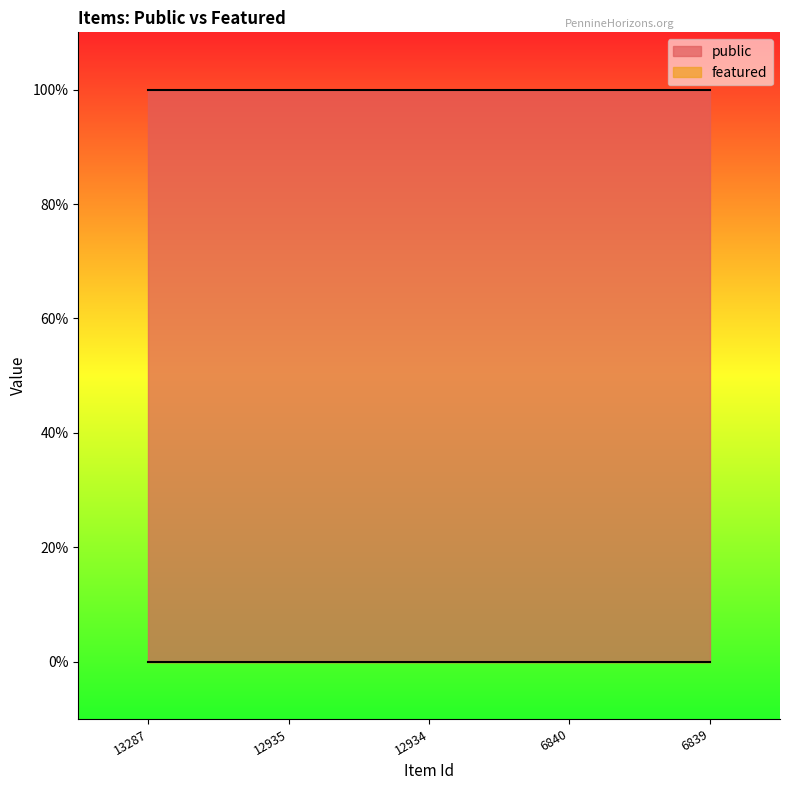

How many distinct data groups are displayed?

2